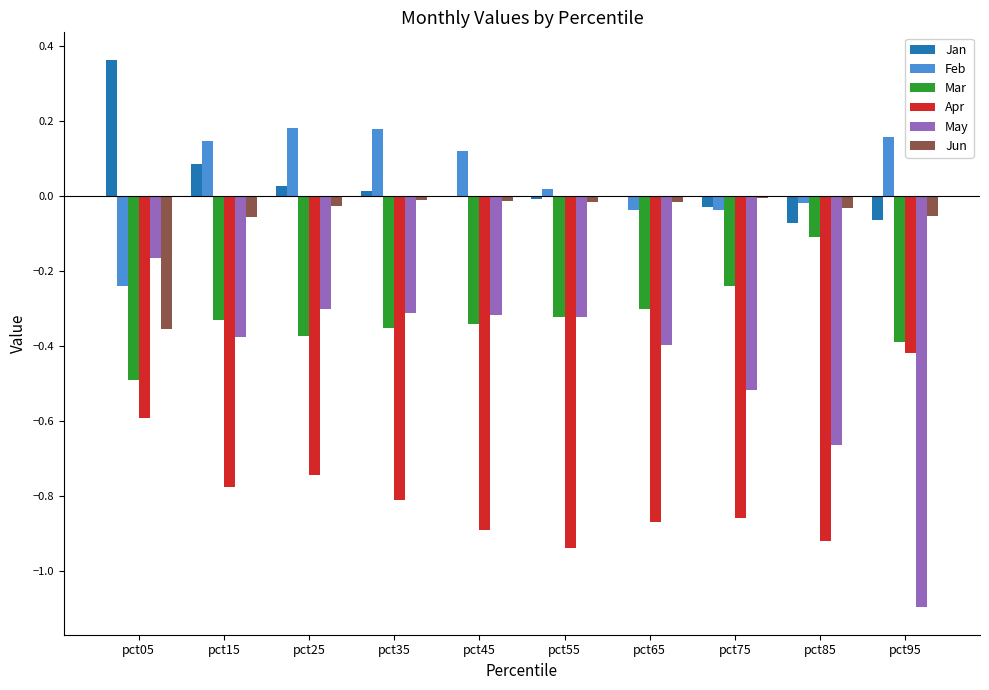

What value does the Apr series have at pct05?

-0.6